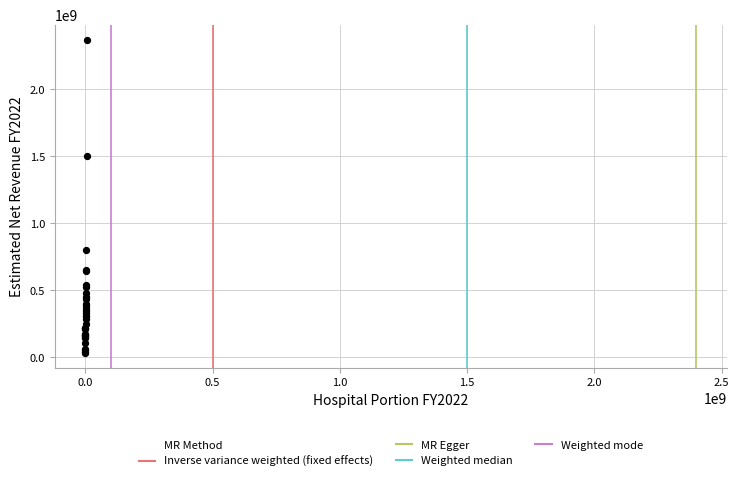

What Y value in the scatter plot is closest to 1198879430?

1501101843.1